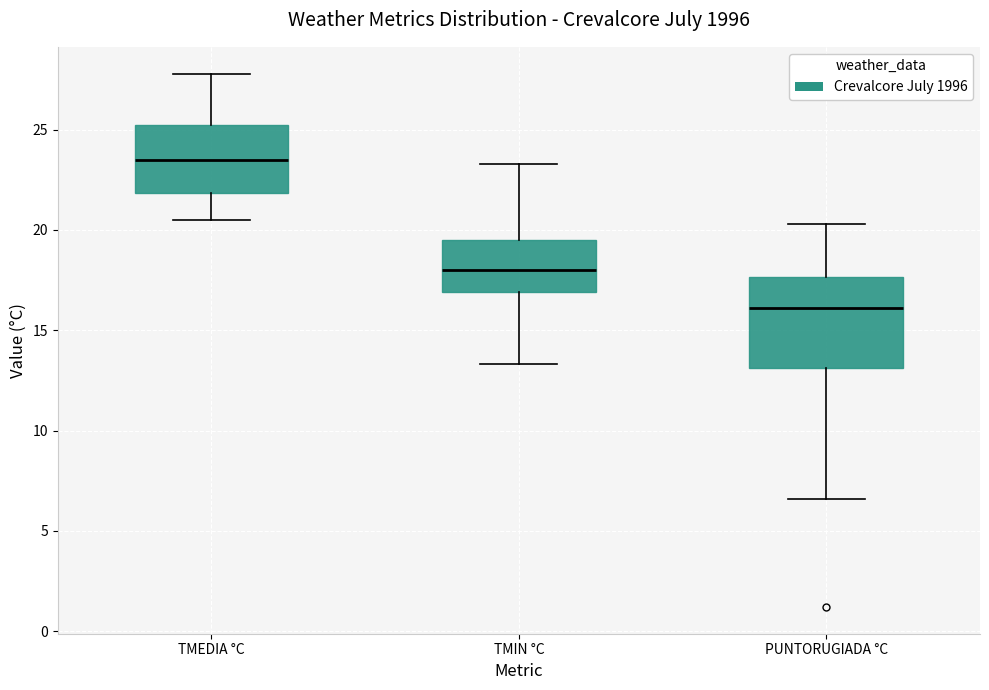

Where does the median line of the box for TMEDIA °C sit on the y-axis? The values are not printed on the chart, so give them approximately, as read against the axis.

23.5